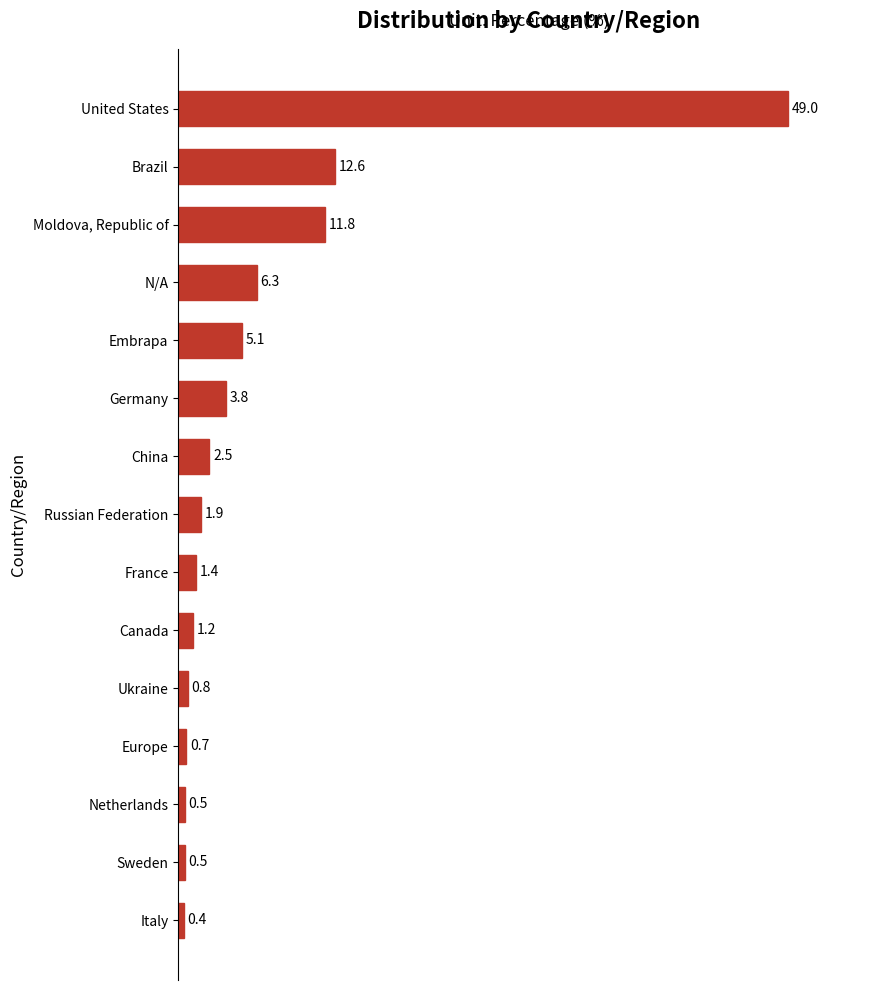

The value at Russian Federation is 1.9. True or false?

True